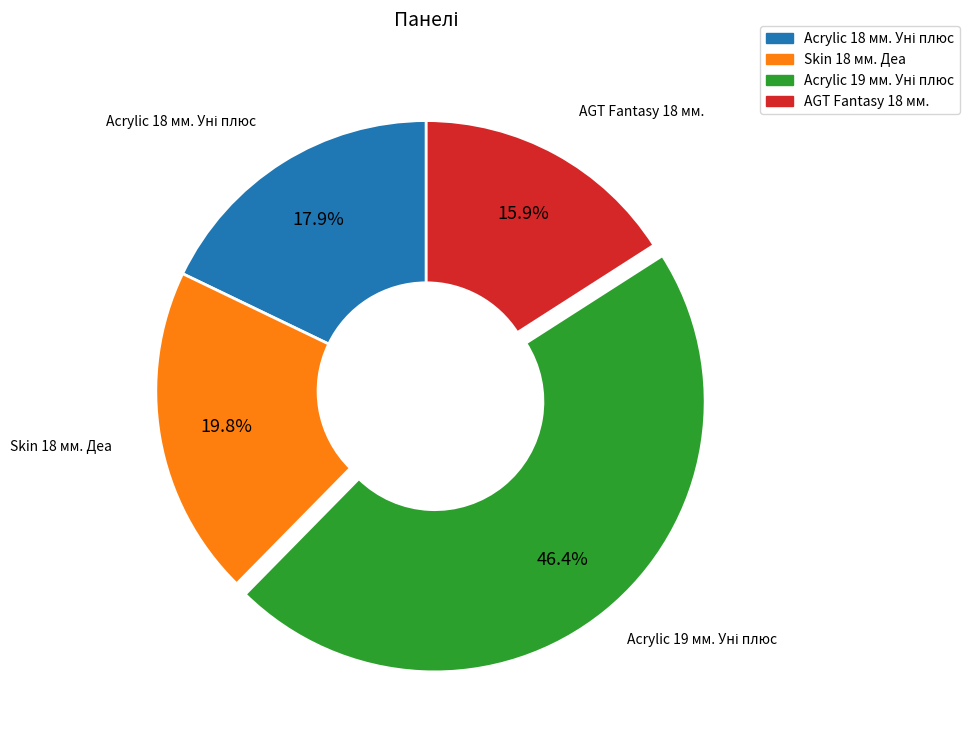

What portion of the pie excludes AGT Fantasy 18 мм.?

84.1%